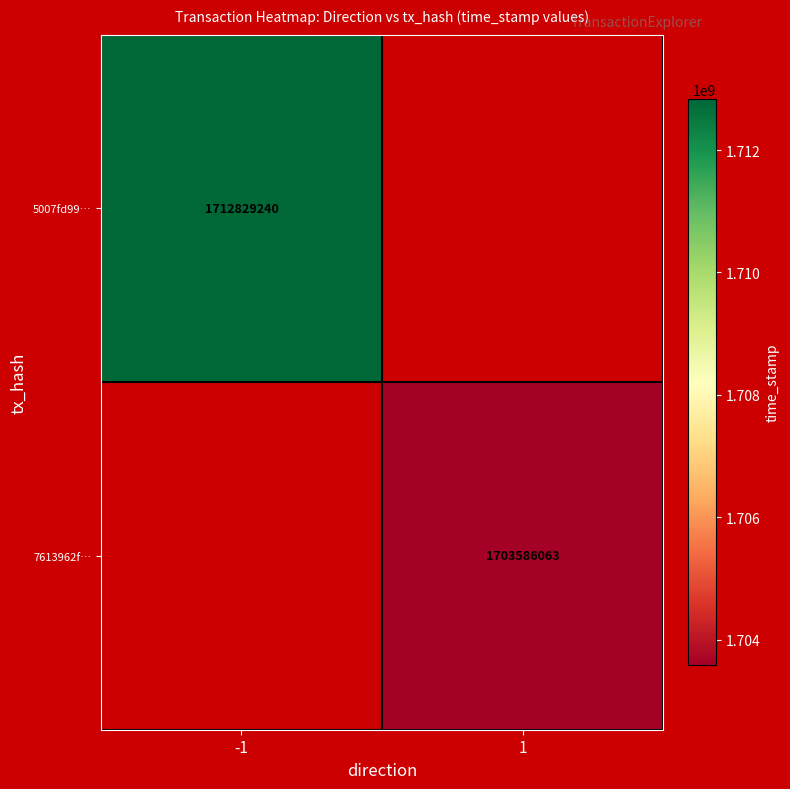

The 7613962f… series shows 2582039418 at 1. True or false?

False